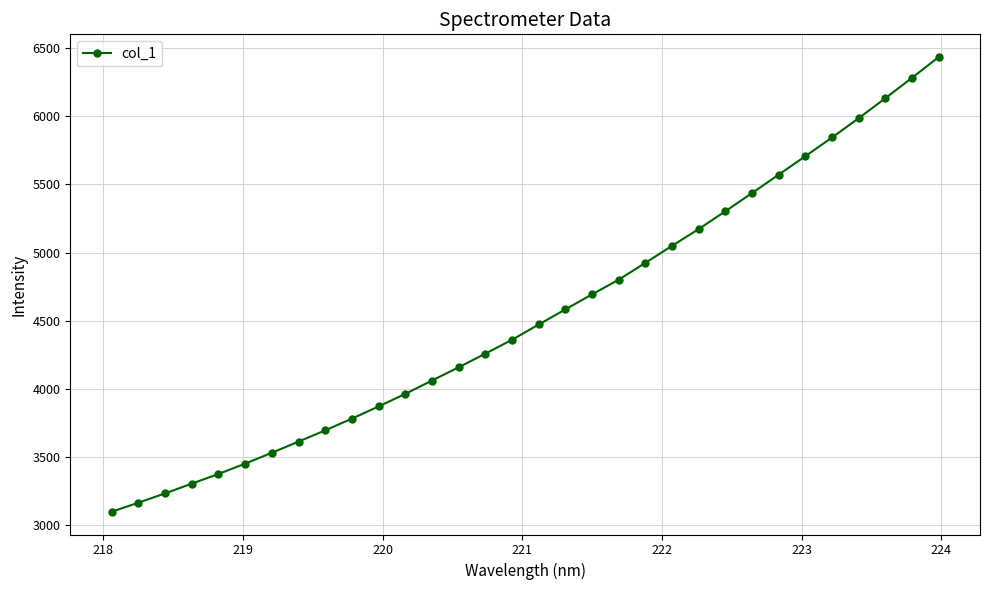

What is the value of the 3rd point from the left?

3229.8